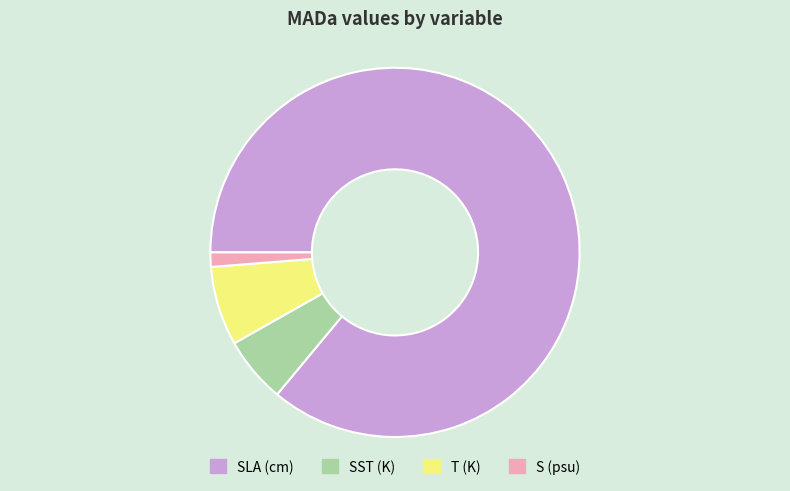

Combined, do T (K) and SST (K) account for over 50%?

No